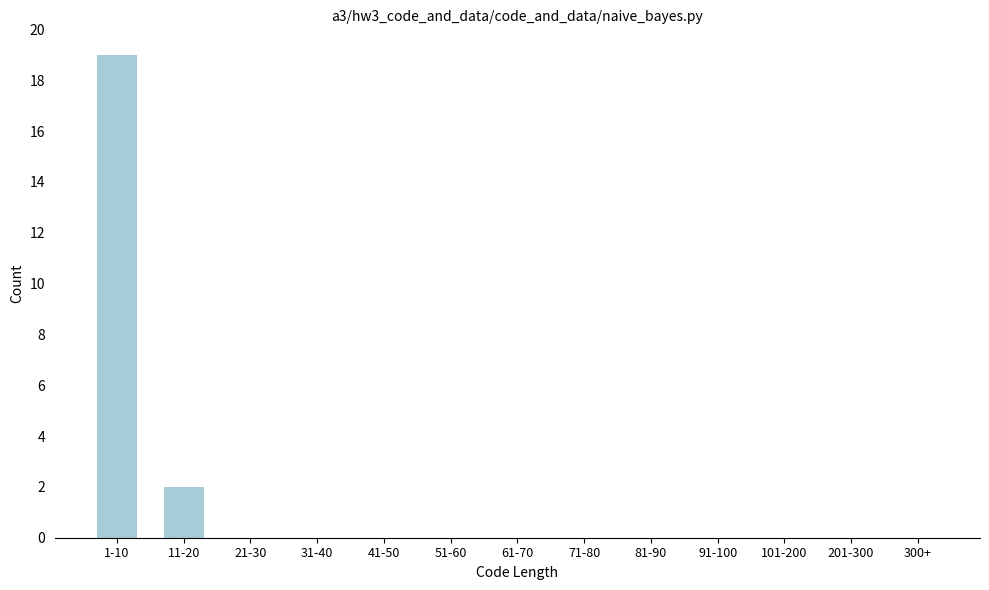

Reading left to right, extract all data points from this chart.

1-10=19	11-20=2	21-30=0	31-40=0	41-50=0	51-60=0	61-70=0	71-80=0	81-90=0	91-100=0	101-200=0	201-300=0	300+=0